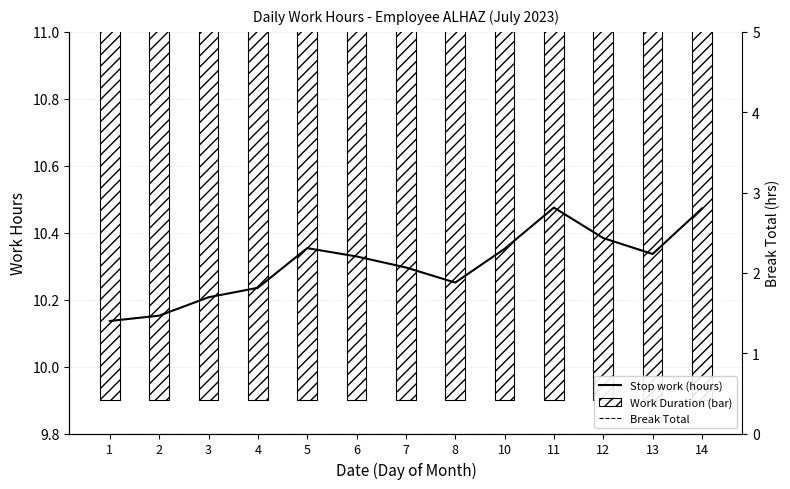

What is the approximate value of Work Duration (bar) at 7?

10.4